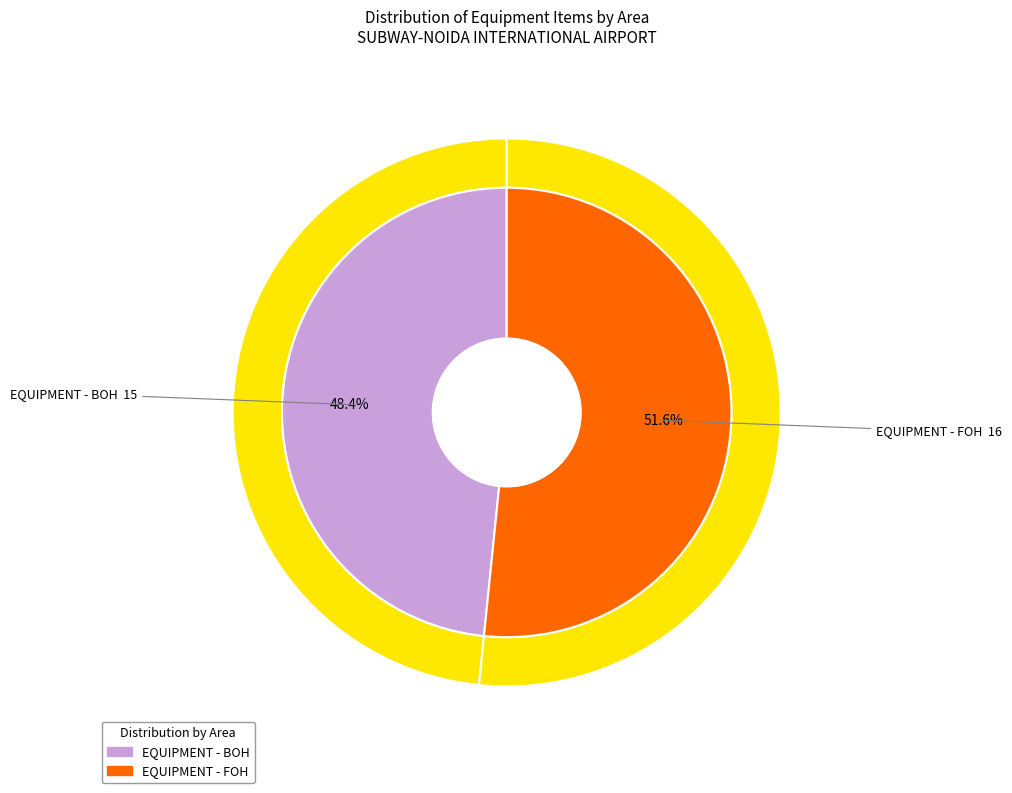

To the nearest percent, what portion does EQUIPMENT - FOH represent?

52%